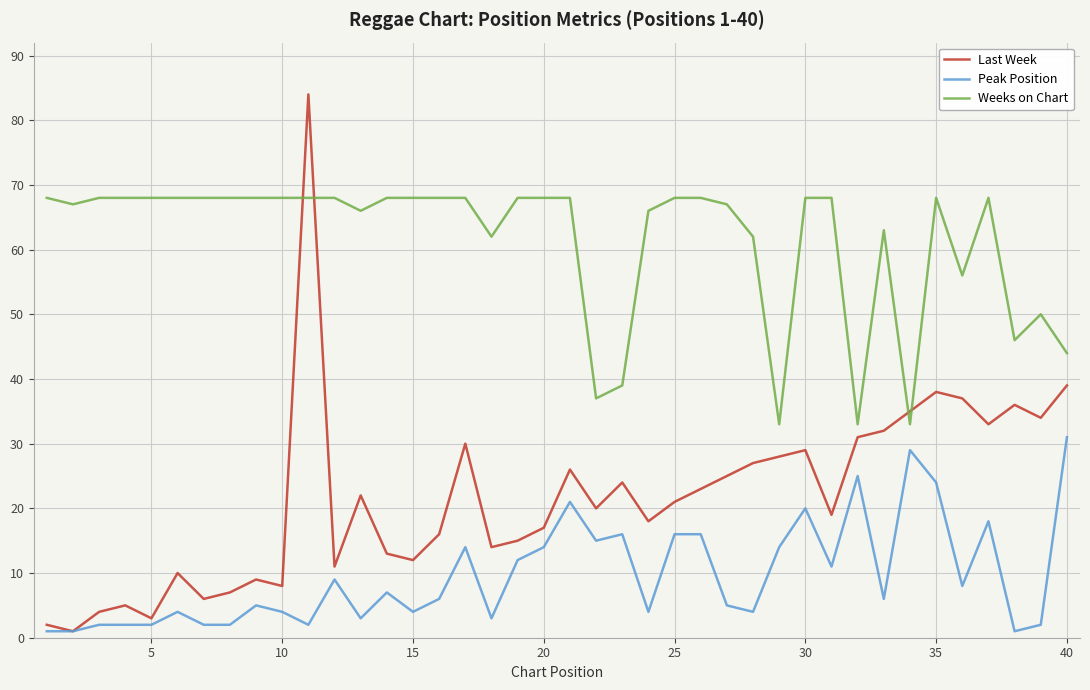

True or false: Weeks on Chart has more than 2 points higher than both neighbors.

True